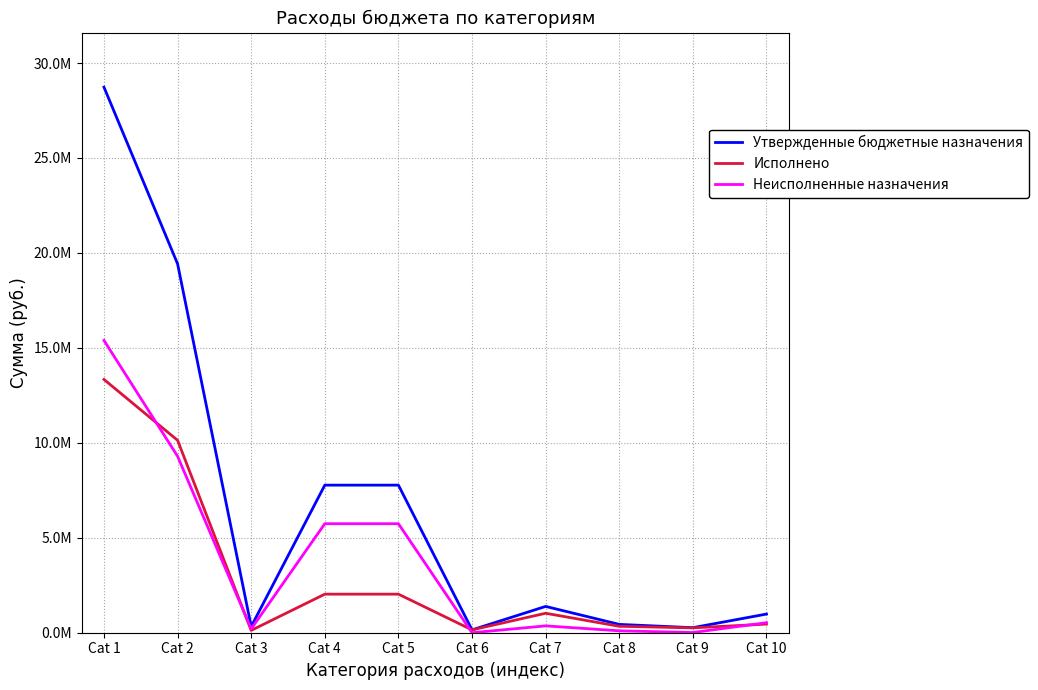

What is the lowest value of the Исполнено series?

122081.2